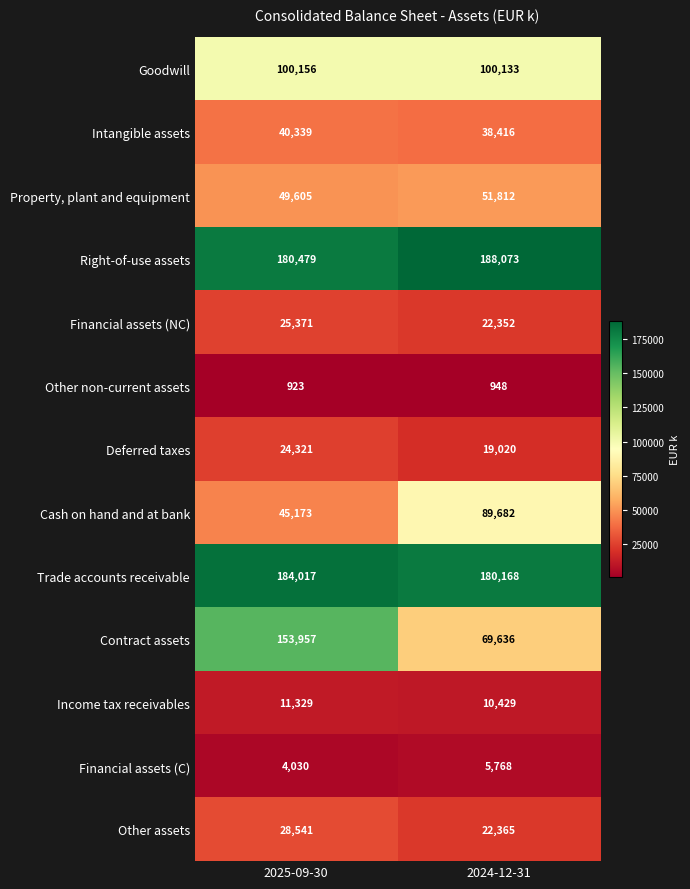

Is it true that Financial assets (C) equals 4030 at 2025-09-30?

True